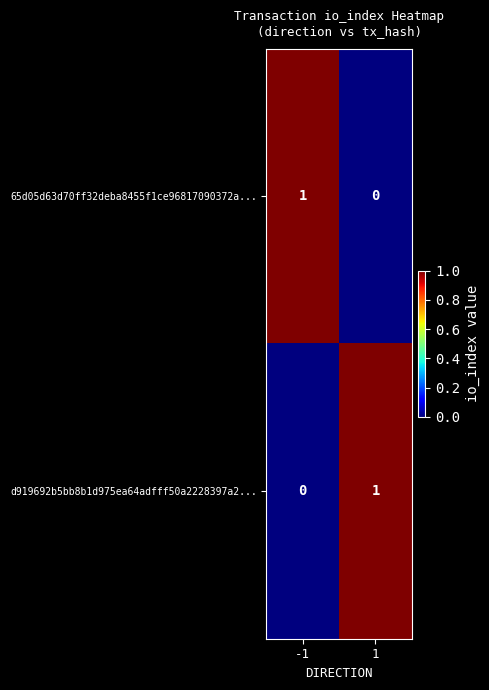

How many series are shown in this chart?

2